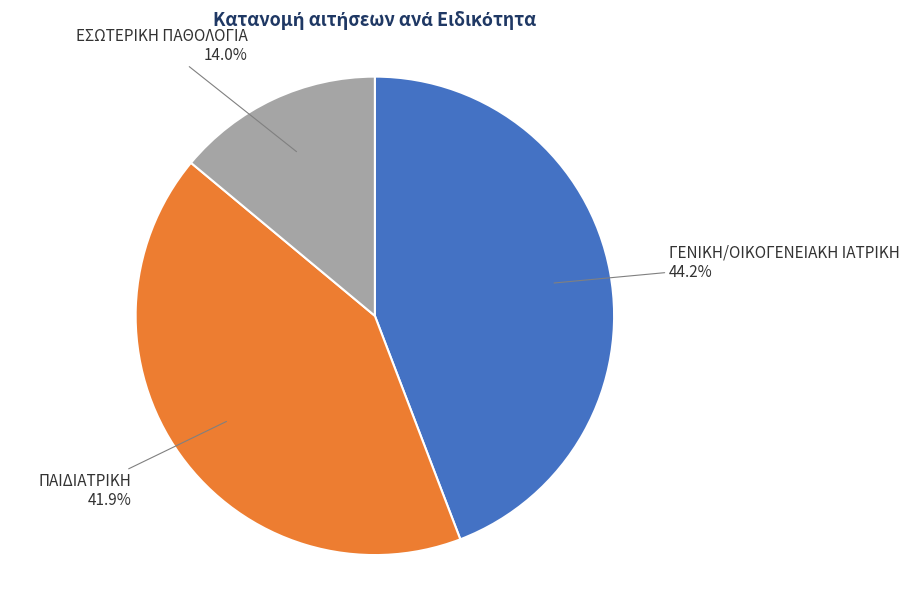

The ΠΑΙΔΙΑΤΡΙΚΗ slice represents 30% of the pie. True or false?

False